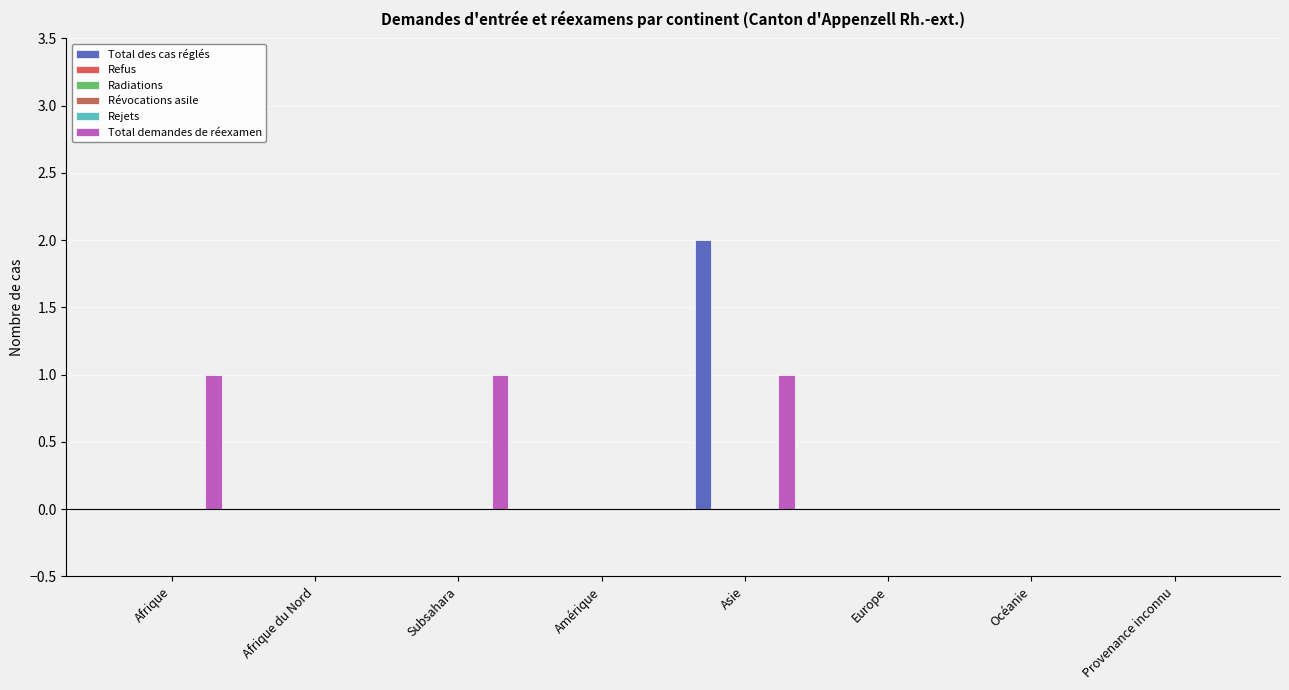

Reading right to left, extract all data points from this chart.

Total des cas réglés: Provenance inconnu=0	Océanie=0	Europe=0	Asie=2	Amérique=0	Subsahara=0	Afrique du Nord=0	Afrique=0
Refus: Provenance inconnu=0	Océanie=0	Europe=0	Asie=0	Amérique=0	Subsahara=0	Afrique du Nord=0	Afrique=0
Radiations: Provenance inconnu=0	Océanie=0	Europe=0	Asie=0	Amérique=0	Subsahara=0	Afrique du Nord=0	Afrique=0
Révocations asile: Provenance inconnu=0	Océanie=0	Europe=0	Asie=0	Amérique=0	Subsahara=0	Afrique du Nord=0	Afrique=0
Rejets: Provenance inconnu=0	Océanie=0	Europe=0	Asie=0	Amérique=0	Subsahara=0	Afrique du Nord=0	Afrique=0
Total demandes de réexamen: Provenance inconnu=0	Océanie=0	Europe=0	Asie=1	Amérique=0	Subsahara=1	Afrique du Nord=0	Afrique=1